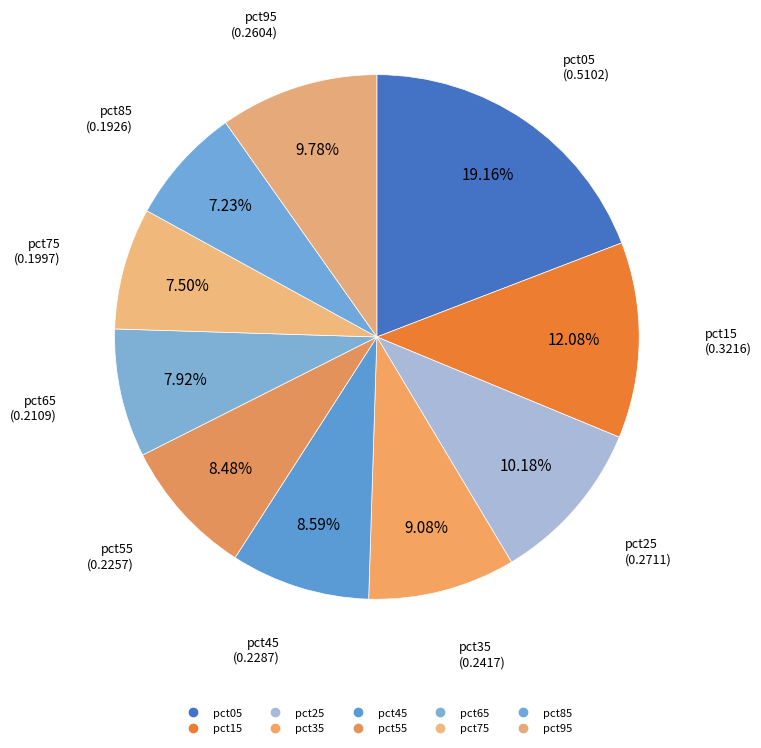

How many slices are in this pie chart?

10